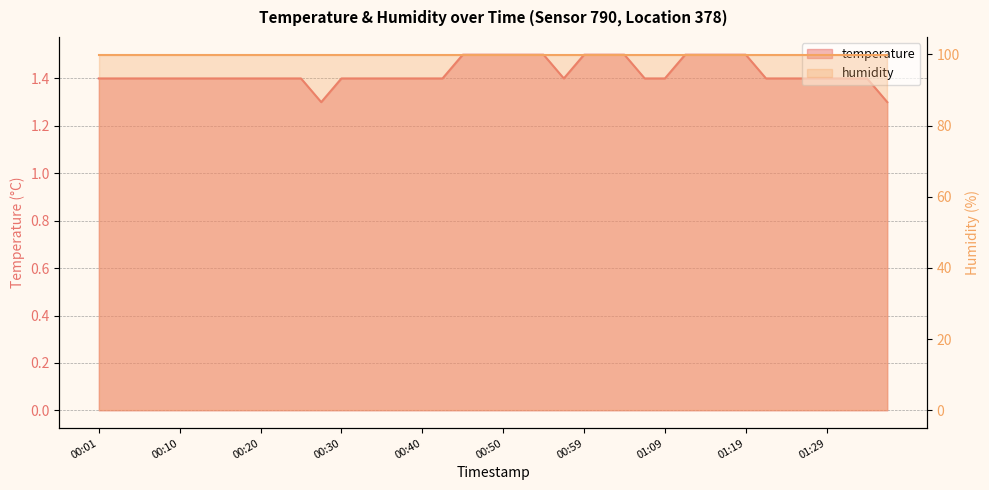

What is the average value?

1.4